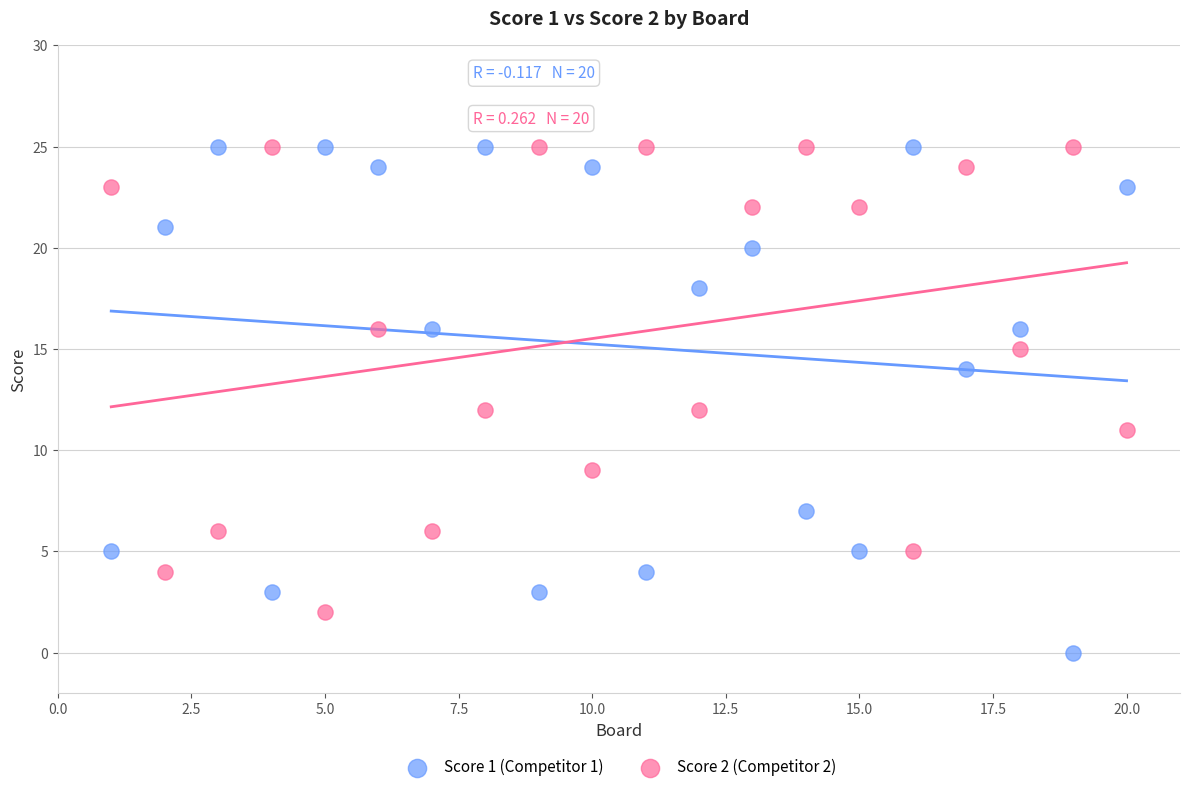

Which series contains the lowest Y value?

Score 1 (Competitor 1)